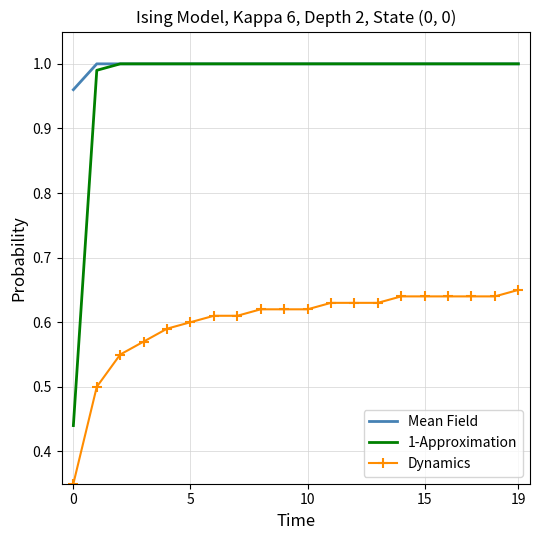

True or false: Mean Field and Dynamics cross at least once.

False